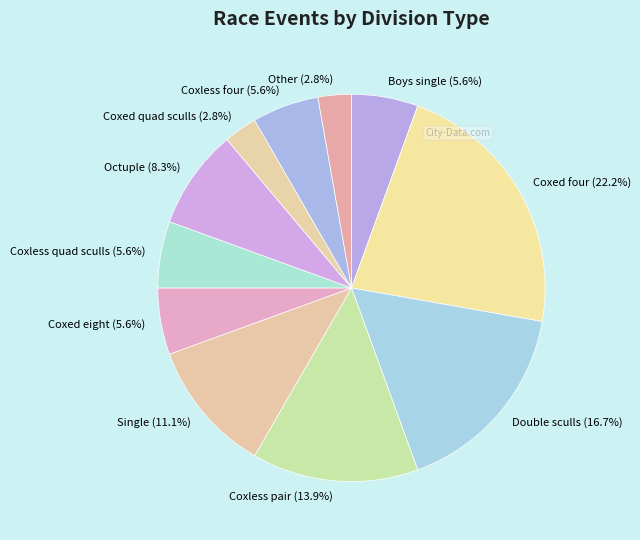

What is the largest slice in the pie chart?

Coxed four (22.2%)